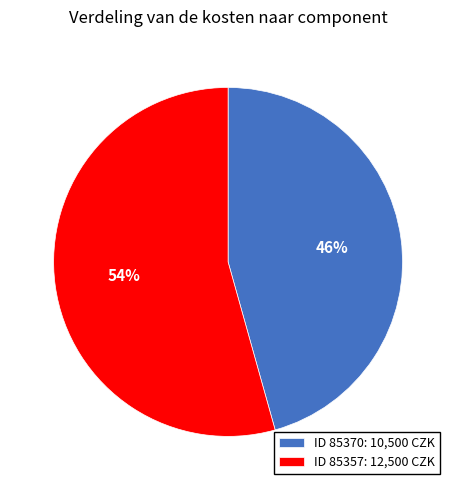

Which category accounts for the majority?

ID 85357: 12,500 CZK